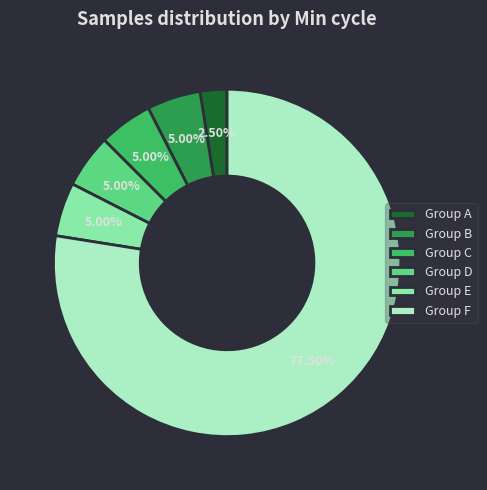

Do Group B and Group C together represent more than half of the pie?

No